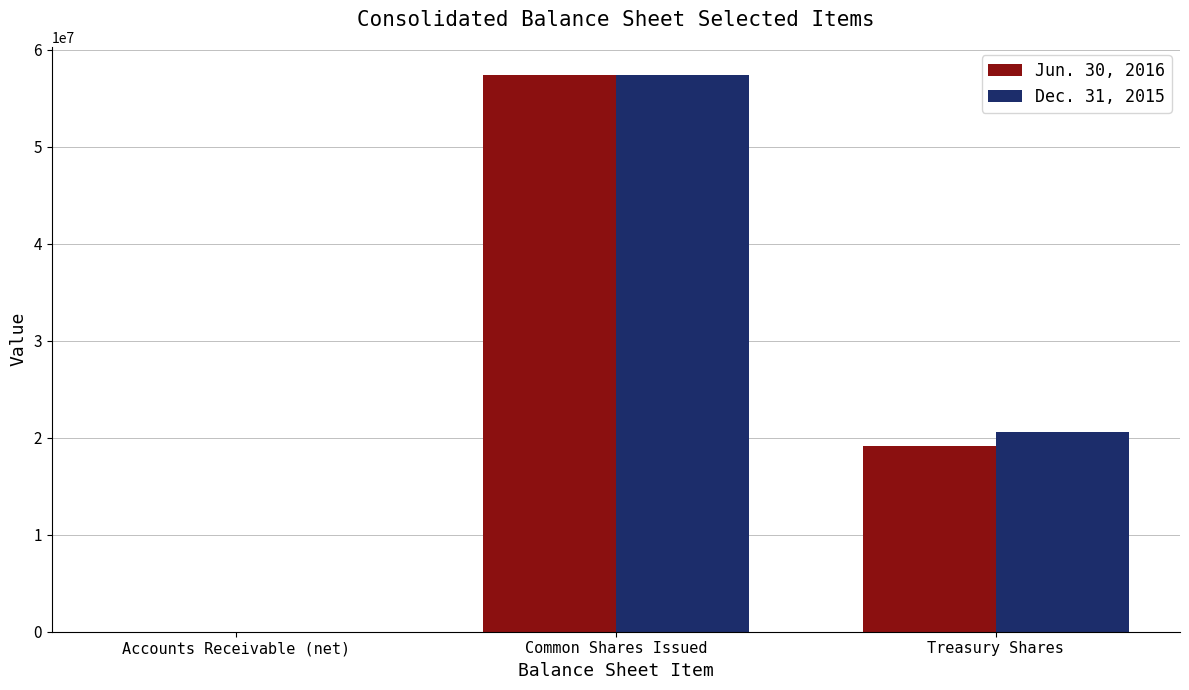

Count the number of categories in the chart.

3